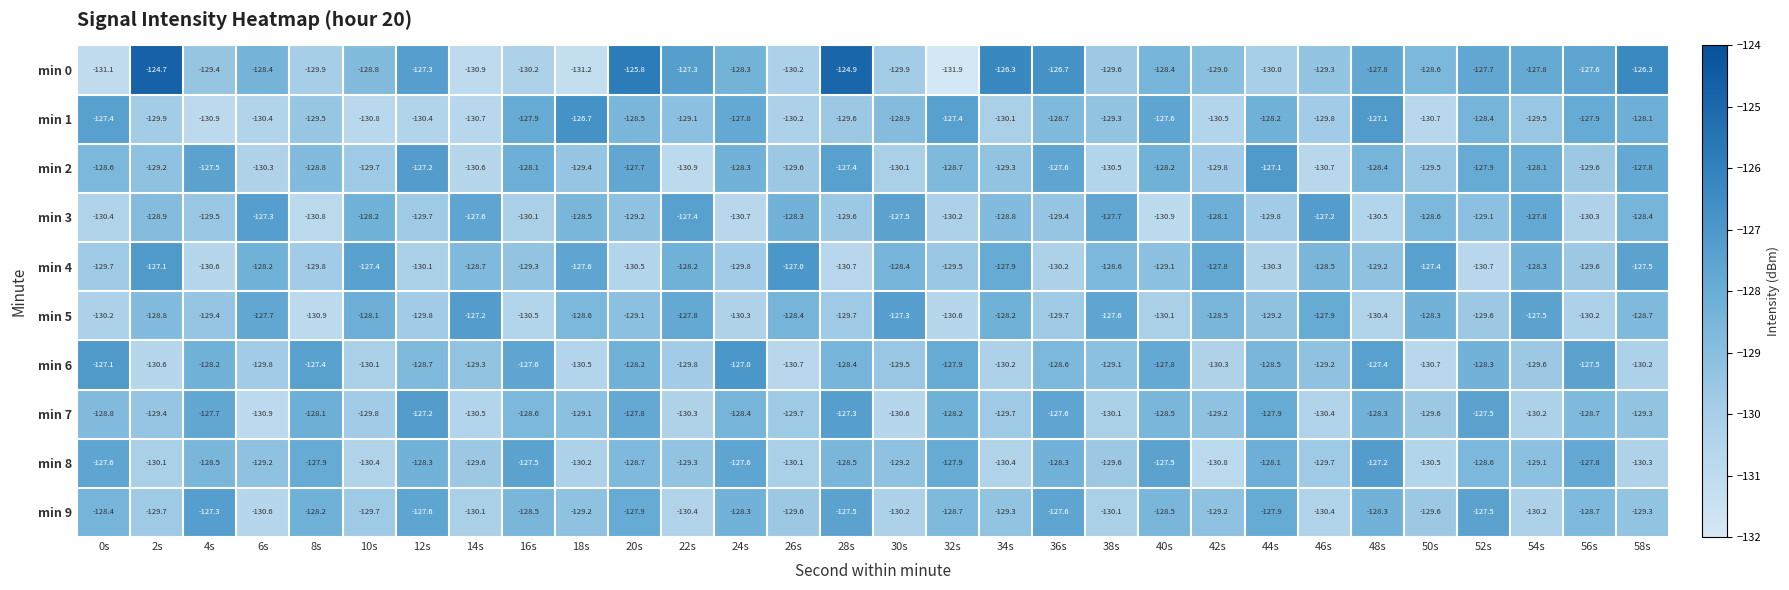

How many data points in min 7 are less than -128?

23